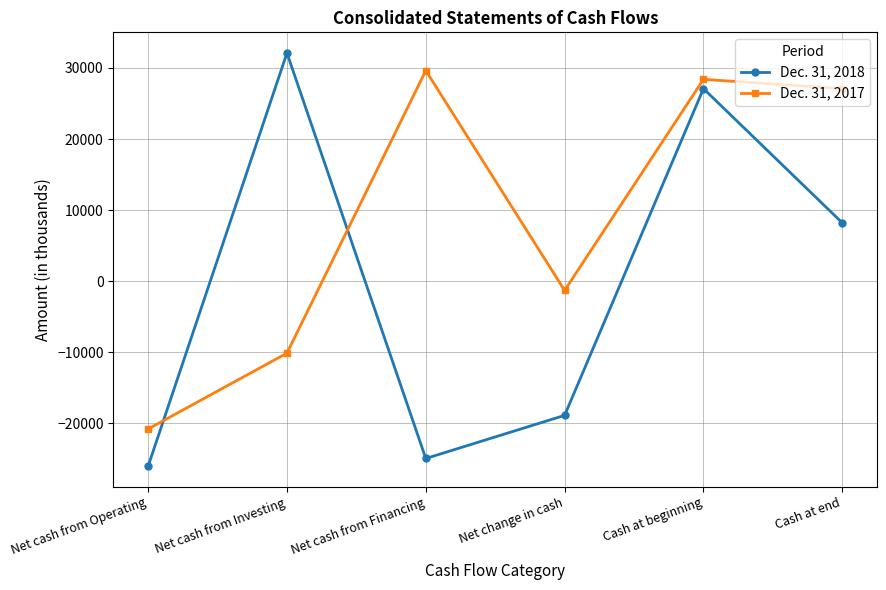

How many lines are shown in the chart?

2